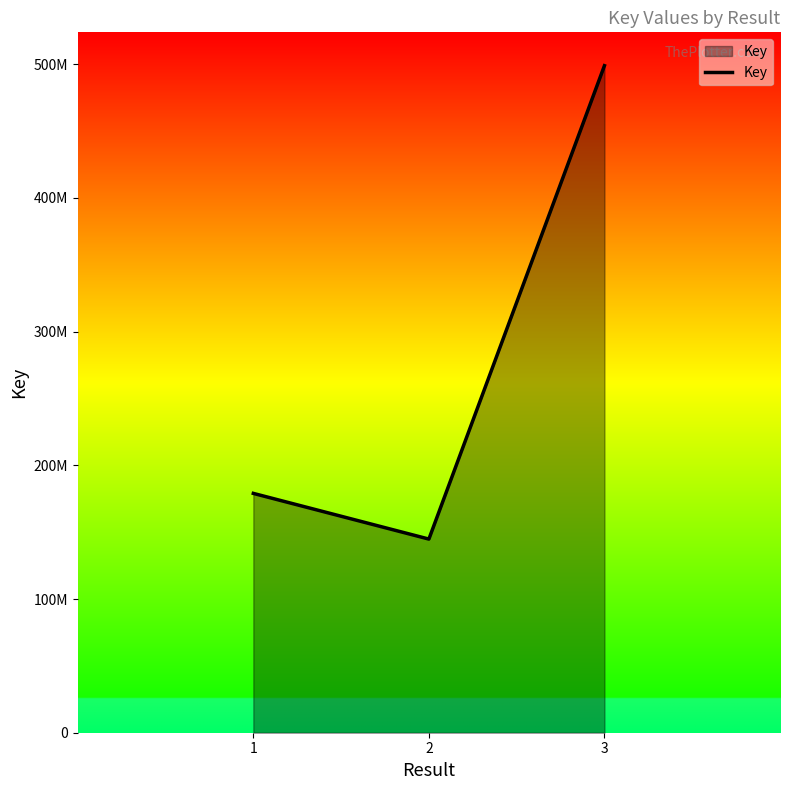

List the labels in order of value, smallest first.

2, 1, 3